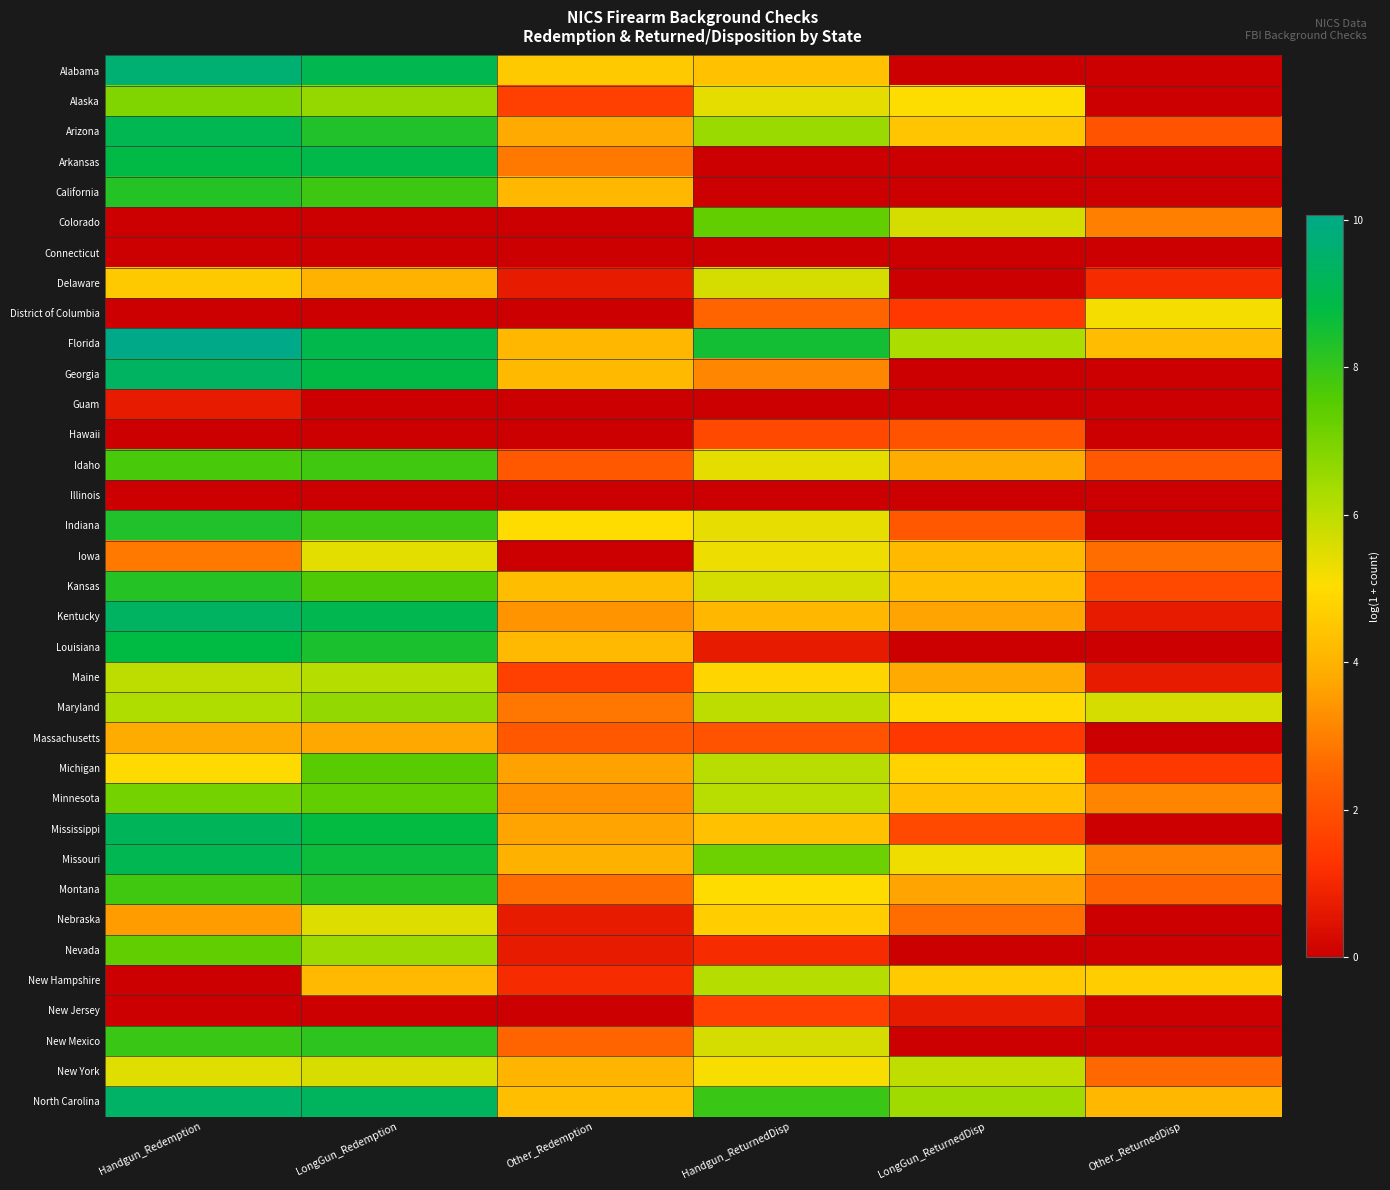

Reading left to right, transcribe all the data shown in this chart.

Alabama: Handgun_Redemption=9.7	LongGun_Redemption=9.0	Other_Redemption=4.5	Handgun_ReturnedDisp=4.3	LongGun_ReturnedDisp=0.0	Other_ReturnedDisp=0.0
Alaska: Handgun_Redemption=6.9	LongGun_Redemption=6.6	Other_Redemption=1.6	Handgun_ReturnedDisp=5.4	LongGun_ReturnedDisp=5.1	Other_ReturnedDisp=0.0
Arizona: Handgun_Redemption=9.1	LongGun_Redemption=8.3	Other_Redemption=3.8	Handgun_ReturnedDisp=6.5	LongGun_ReturnedDisp=4.5	Other_ReturnedDisp=2.1
Arkansas: Handgun_Redemption=8.8	LongGun_Redemption=8.9	Other_Redemption=2.9	Handgun_ReturnedDisp=0.0	LongGun_ReturnedDisp=0.0	Other_ReturnedDisp=0.0
California: Handgun_Redemption=8.2	LongGun_Redemption=7.9	Other_Redemption=4.1	Handgun_ReturnedDisp=0.0	LongGun_ReturnedDisp=0.0	Other_ReturnedDisp=0.0
Colorado: Handgun_Redemption=0.0	LongGun_Redemption=0.0	Other_Redemption=0.0	Handgun_ReturnedDisp=7.4	LongGun_ReturnedDisp=5.6	Other_ReturnedDisp=3.0
Connecticut: Handgun_Redemption=0.0	LongGun_Redemption=0.0	Other_Redemption=0.0	Handgun_ReturnedDisp=0.0	LongGun_ReturnedDisp=0.0	Other_ReturnedDisp=0.0
Delaware: Handgun_Redemption=4.5	LongGun_Redemption=4.0	Other_Redemption=0.7	Handgun_ReturnedDisp=5.6	LongGun_ReturnedDisp=0.0	Other_ReturnedDisp=1.1
District of Columbia: Handgun_Redemption=0.0	LongGun_Redemption=0.0	Other_Redemption=0.0	Handgun_ReturnedDisp=2.5	LongGun_ReturnedDisp=1.4	Other_ReturnedDisp=5.2
Florida: Handgun_Redemption=10.1	LongGun_Redemption=8.9	Other_Redemption=4.1	Handgun_ReturnedDisp=8.5	LongGun_ReturnedDisp=6.3	Other_ReturnedDisp=4.2
Georgia: Handgun_Redemption=9.3	LongGun_Redemption=8.8	Other_Redemption=4.2	Handgun_ReturnedDisp=3.1	LongGun_ReturnedDisp=0.0	Other_ReturnedDisp=0.0
Guam: Handgun_Redemption=0.7	LongGun_Redemption=0.0	Other_Redemption=0.0	Handgun_ReturnedDisp=0.0	LongGun_ReturnedDisp=0.0	Other_ReturnedDisp=0.0
Hawaii: Handgun_Redemption=0.0	LongGun_Redemption=0.0	Other_Redemption=0.0	Handgun_ReturnedDisp=1.8	LongGun_ReturnedDisp=2.1	Other_ReturnedDisp=0.0
Idaho: Handgun_Redemption=7.7	LongGun_Redemption=7.9	Other_Redemption=2.2	Handgun_ReturnedDisp=5.4	LongGun_ReturnedDisp=3.9	Other_ReturnedDisp=2.2
Illinois: Handgun_Redemption=0.0	LongGun_Redemption=0.0	Other_Redemption=0.0	Handgun_ReturnedDisp=0.0	LongGun_ReturnedDisp=0.0	Other_ReturnedDisp=0.0
Indiana: Handgun_Redemption=8.3	LongGun_Redemption=7.9	Other_Redemption=5.0	Handgun_ReturnedDisp=5.4	LongGun_ReturnedDisp=2.2	Other_ReturnedDisp=0.0
Iowa: Handgun_Redemption=2.9	LongGun_Redemption=5.5	Other_Redemption=0.0	Handgun_ReturnedDisp=5.3	LongGun_ReturnedDisp=4.2	Other_ReturnedDisp=2.6
Kansas: Handgun_Redemption=8.3	LongGun_Redemption=7.7	Other_Redemption=4.3	Handgun_ReturnedDisp=5.6	LongGun_ReturnedDisp=4.3	Other_ReturnedDisp=1.8
Kentucky: Handgun_Redemption=9.3	LongGun_Redemption=9.0	Other_Redemption=3.4	Handgun_ReturnedDisp=4.1	LongGun_ReturnedDisp=3.7	Other_ReturnedDisp=0.7
Louisiana: Handgun_Redemption=8.8	LongGun_Redemption=8.4	Other_Redemption=4.1	Handgun_ReturnedDisp=0.7	LongGun_ReturnedDisp=0.0	Other_ReturnedDisp=0.0
Maine: Handgun_Redemption=6.0	LongGun_Redemption=6.1	Other_Redemption=1.6	Handgun_ReturnedDisp=4.9	LongGun_ReturnedDisp=3.8	Other_ReturnedDisp=0.7
Maryland: Handgun_Redemption=6.2	LongGun_Redemption=6.6	Other_Redemption=2.8	Handgun_ReturnedDisp=6.0	LongGun_ReturnedDisp=5.0	Other_ReturnedDisp=5.7
Massachusetts: Handgun_Redemption=3.8	LongGun_Redemption=3.8	Other_Redemption=2.2	Handgun_ReturnedDisp=2.1	LongGun_ReturnedDisp=1.4	Other_ReturnedDisp=0.0
Michigan: Handgun_Redemption=5.0	LongGun_Redemption=7.5	Other_Redemption=3.6	Handgun_ReturnedDisp=6.1	LongGun_ReturnedDisp=4.8	Other_ReturnedDisp=1.4
Minnesota: Handgun_Redemption=7.1	LongGun_Redemption=7.4	Other_Redemption=3.3	Handgun_ReturnedDisp=6.1	LongGun_ReturnedDisp=4.3	Other_ReturnedDisp=3.1
Mississippi: Handgun_Redemption=9.2	LongGun_Redemption=8.7	Other_Redemption=3.7	Handgun_ReturnedDisp=4.4	LongGun_ReturnedDisp=1.8	Other_ReturnedDisp=0.0
Missouri: Handgun_Redemption=9.1	LongGun_Redemption=8.6	Other_Redemption=4.0	Handgun_ReturnedDisp=7.2	LongGun_ReturnedDisp=5.2	Other_ReturnedDisp=3.0
Montana: Handgun_Redemption=7.8	LongGun_Redemption=8.3	Other_Redemption=2.6	Handgun_ReturnedDisp=5.0	LongGun_ReturnedDisp=3.7	Other_ReturnedDisp=2.5
Nebraska: Handgun_Redemption=3.6	LongGun_Redemption=5.5	Other_Redemption=0.7	Handgun_ReturnedDisp=4.7	LongGun_ReturnedDisp=2.6	Other_ReturnedDisp=0.0
Nevada: Handgun_Redemption=7.4	LongGun_Redemption=6.5	Other_Redemption=0.7	Handgun_ReturnedDisp=1.1	LongGun_ReturnedDisp=0.0	Other_ReturnedDisp=0.0
New Hampshire: Handgun_Redemption=0.0	LongGun_Redemption=4.2	Other_Redemption=1.1	Handgun_ReturnedDisp=6.1	LongGun_ReturnedDisp=4.6	Other_ReturnedDisp=4.7
New Jersey: Handgun_Redemption=0.0	LongGun_Redemption=0.0	Other_Redemption=0.0	Handgun_ReturnedDisp=1.6	LongGun_ReturnedDisp=0.7	Other_ReturnedDisp=0.0
New Mexico: Handgun_Redemption=7.9	LongGun_Redemption=8.1	Other_Redemption=2.5	Handgun_ReturnedDisp=5.6	LongGun_ReturnedDisp=0.0	Other_ReturnedDisp=0.0
New York: Handgun_Redemption=5.5	LongGun_Redemption=5.6	Other_Redemption=4.0	Handgun_ReturnedDisp=5.1	LongGun_ReturnedDisp=6.0	Other_ReturnedDisp=2.6
North Carolina: Handgun_Redemption=9.4	LongGun_Redemption=9.2	Other_Redemption=4.3	Handgun_ReturnedDisp=7.9	LongGun_ReturnedDisp=6.4	Other_ReturnedDisp=4.1